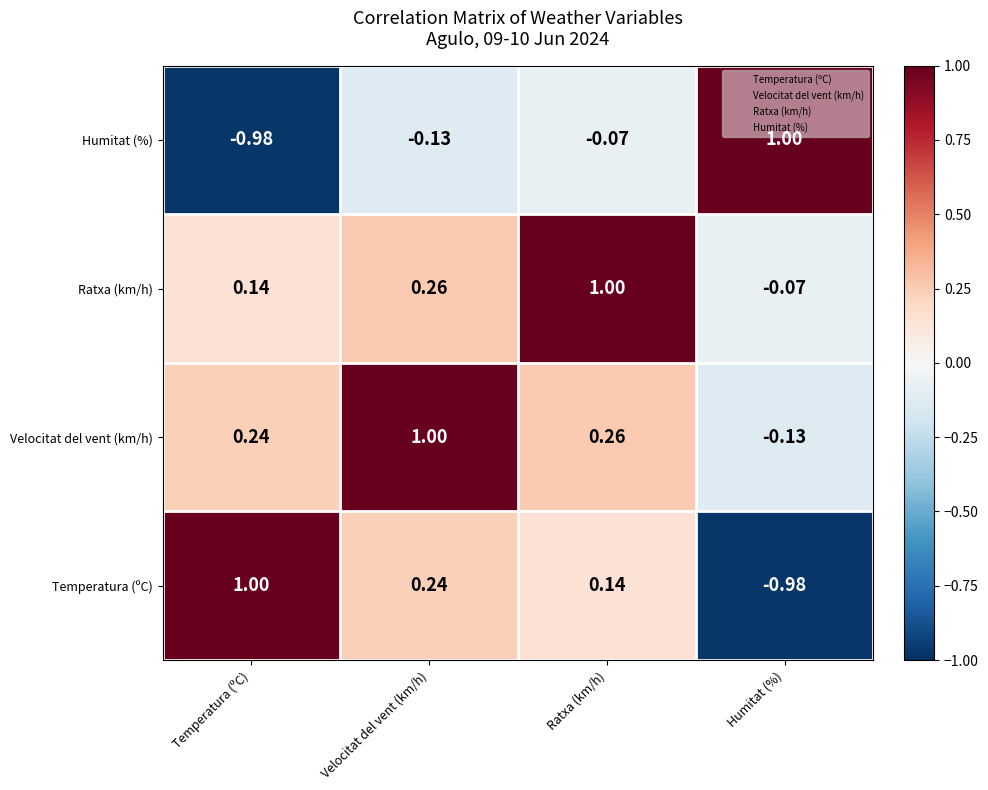

List the labels in order of Ratxa (km/h) value, smallest first.

Humitat (%), Temperatura (ºC), Velocitat del vent (km/h), Ratxa (km/h)